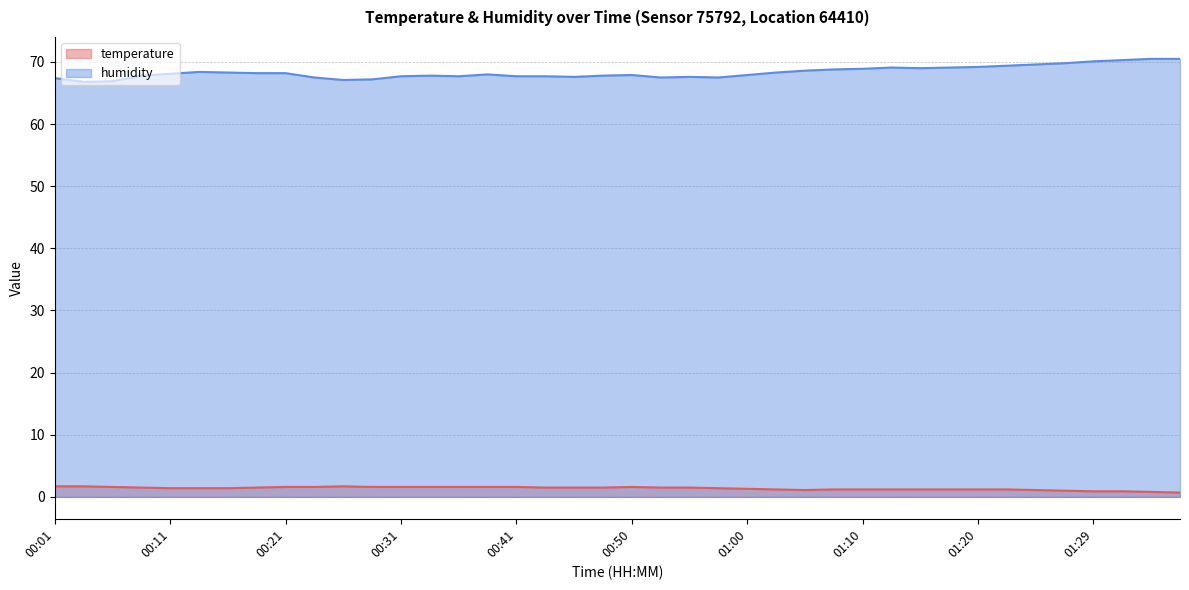

Does the chart display data point markers on the line(s)?

No